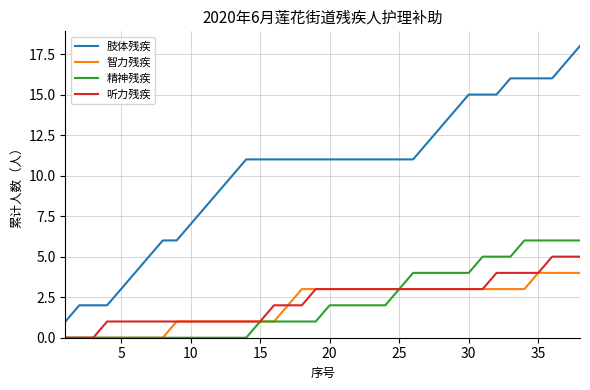

Which series has the widest spread of values?

肢体残疾